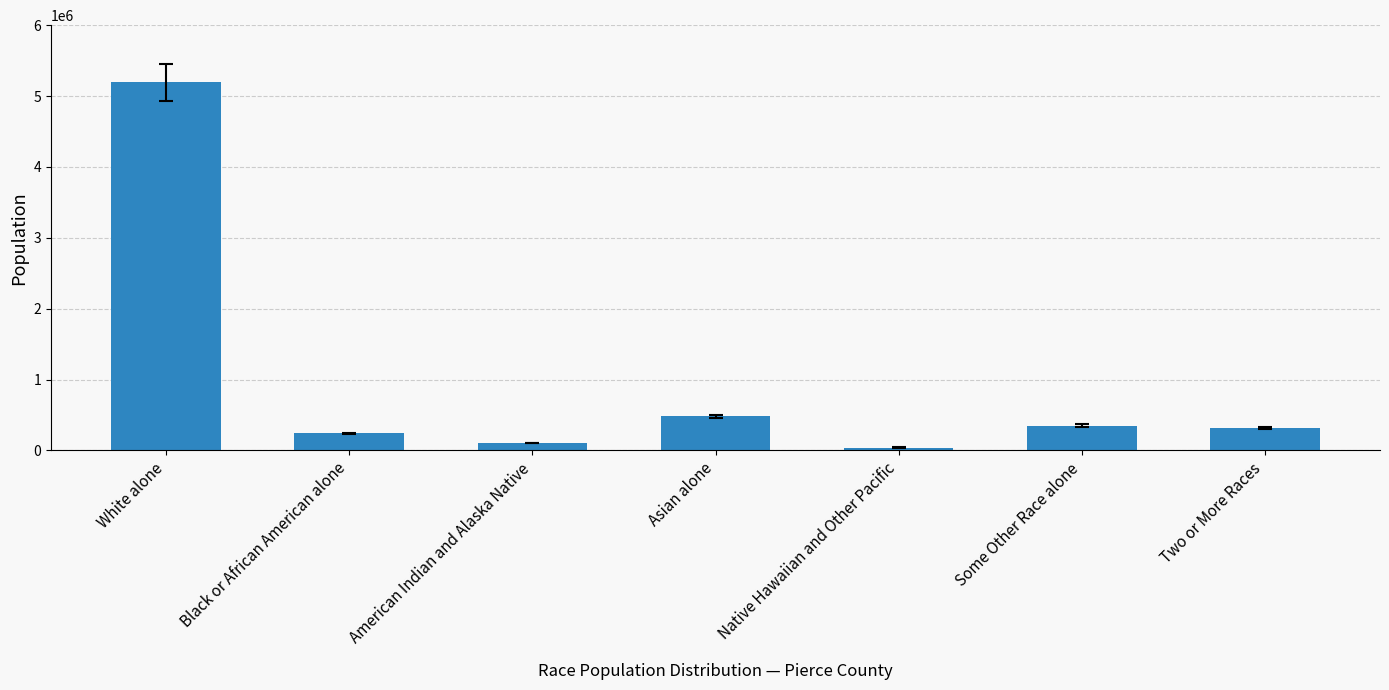

Between White alone and Asian alone, which is larger?

White alone